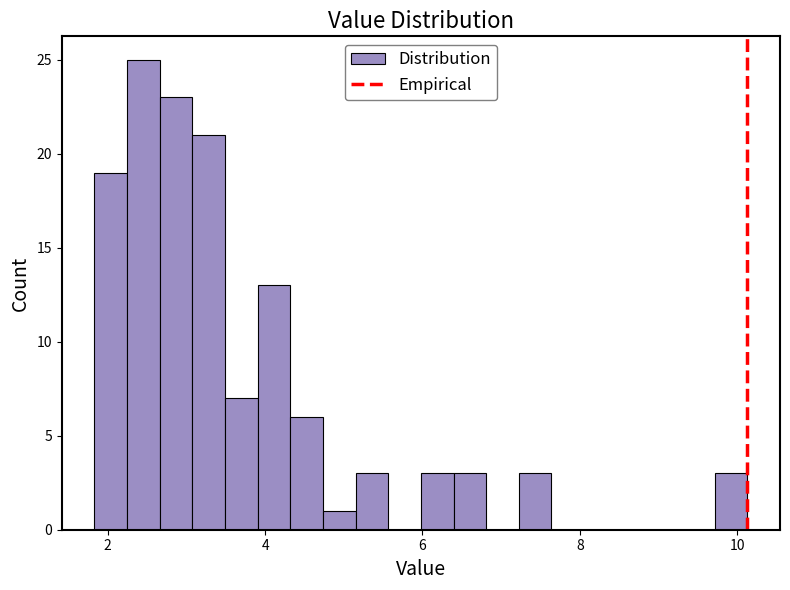

Read against the x-axis, roughly where is the centre of the tallest bar?

2.4